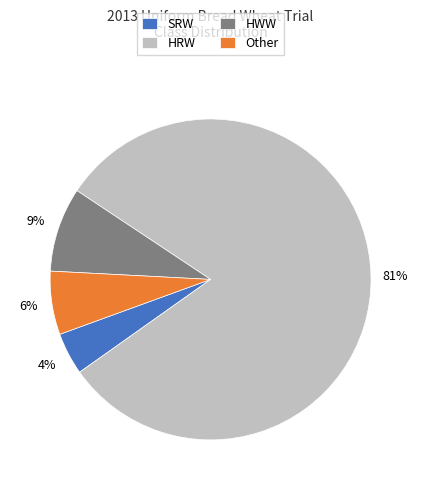

The SRW slice represents 15% of the pie. True or false?

False